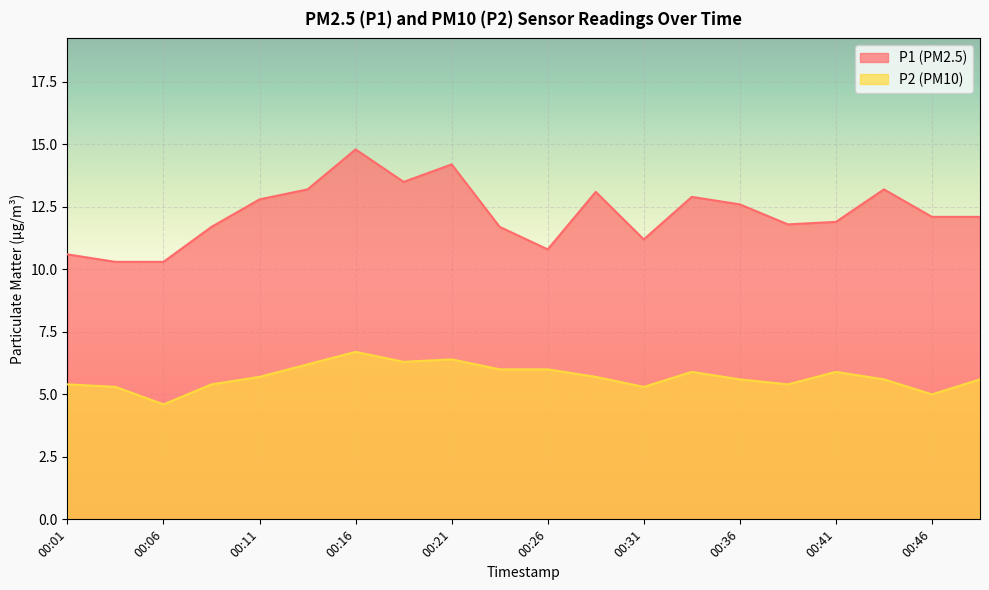

What is the difference between the maximum and minimum values in the P1 series?

4.5